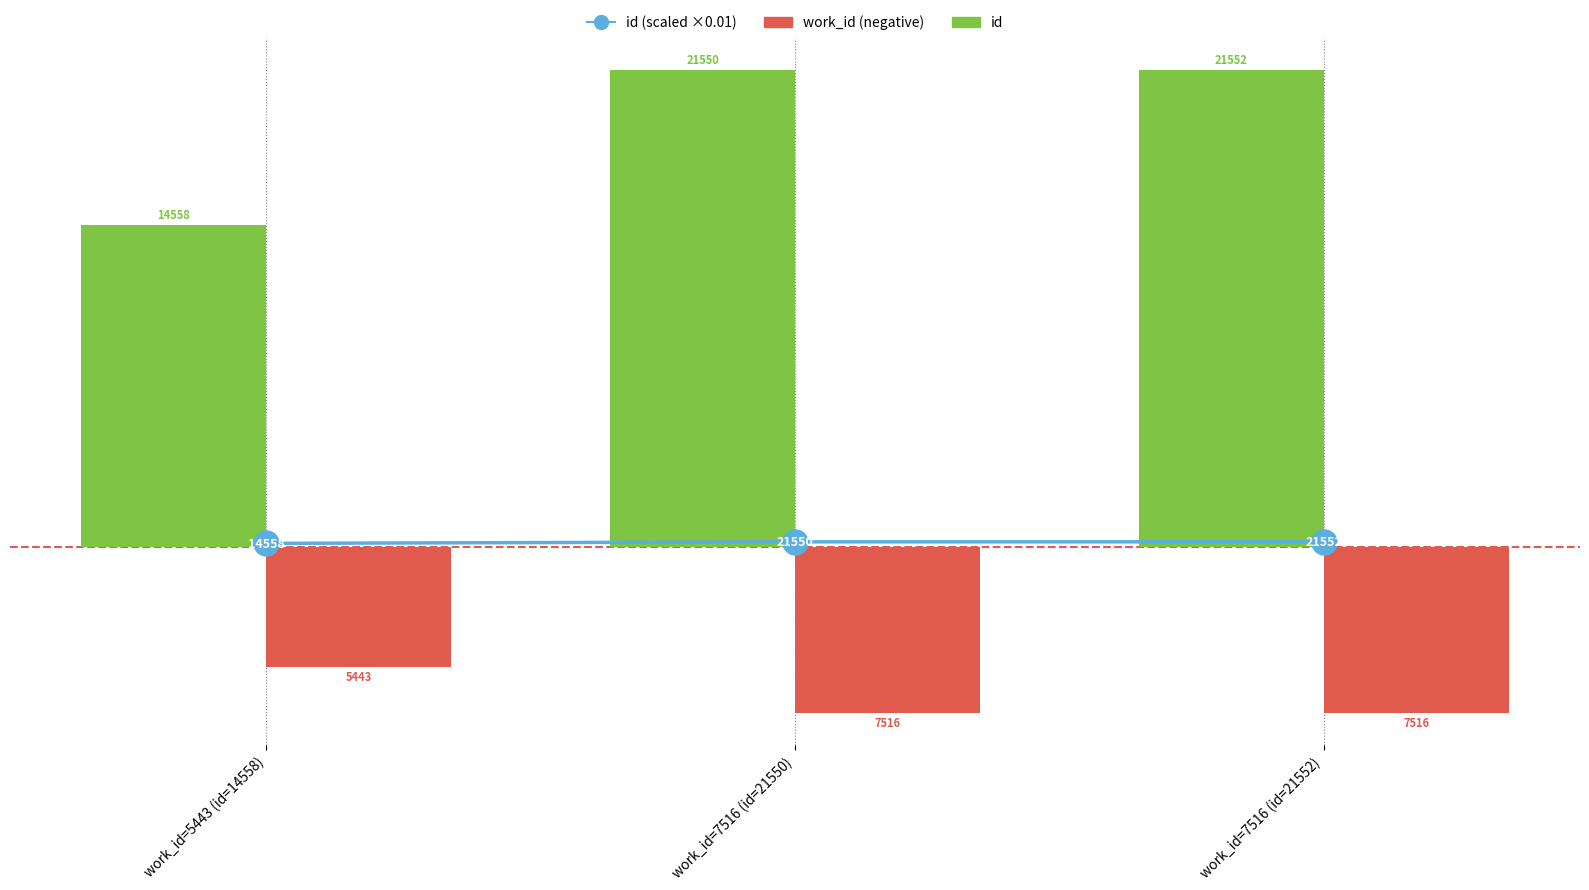

What is the label of the 2nd bar from the right?

work_id=7516 (id=21550)